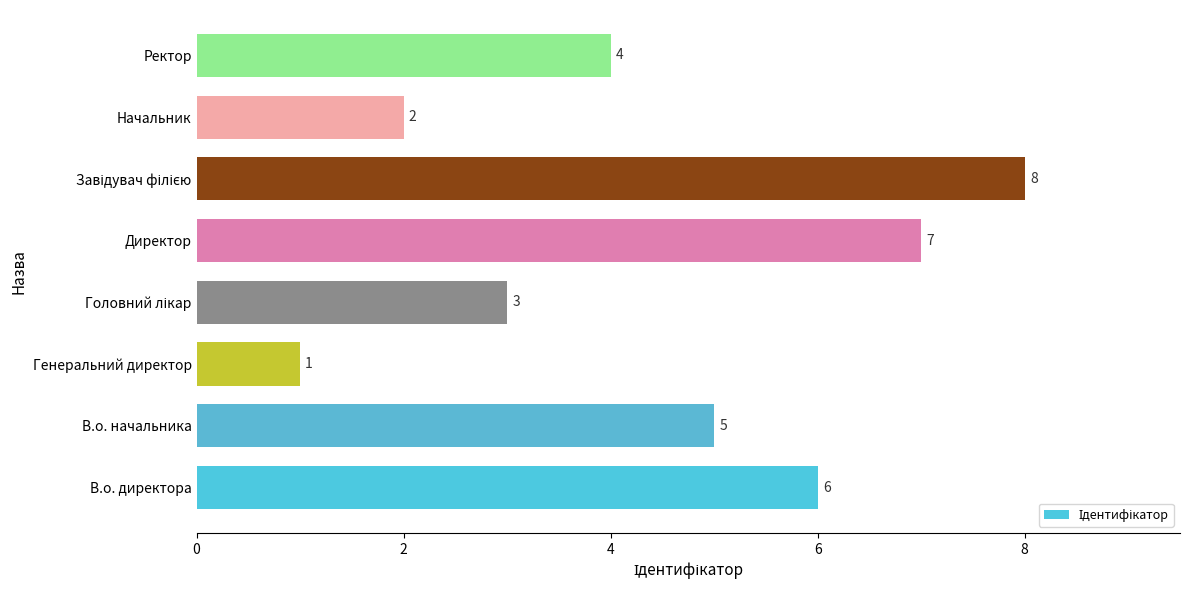

Which has a higher value, Директор or В.о. директора?

Директор